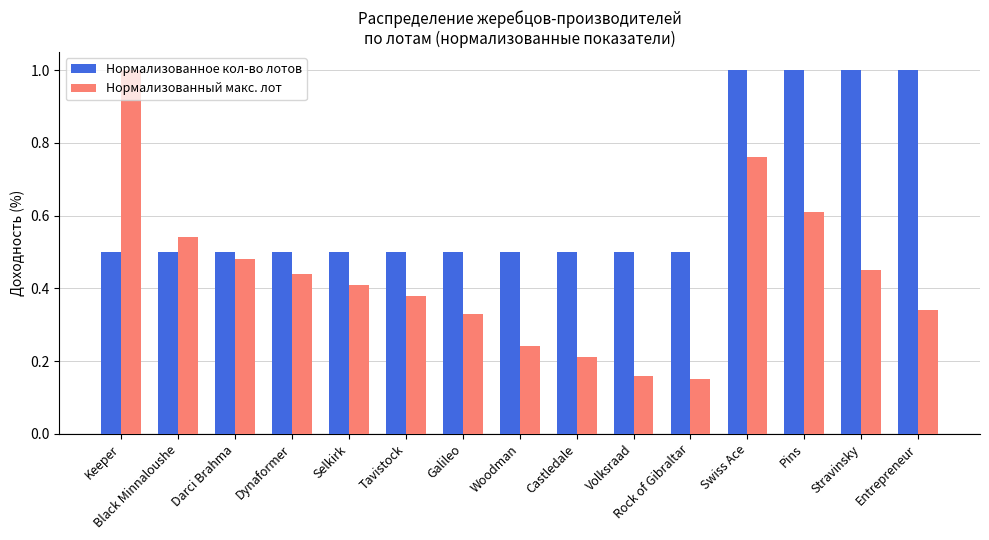

How many bars are there in each group?

2